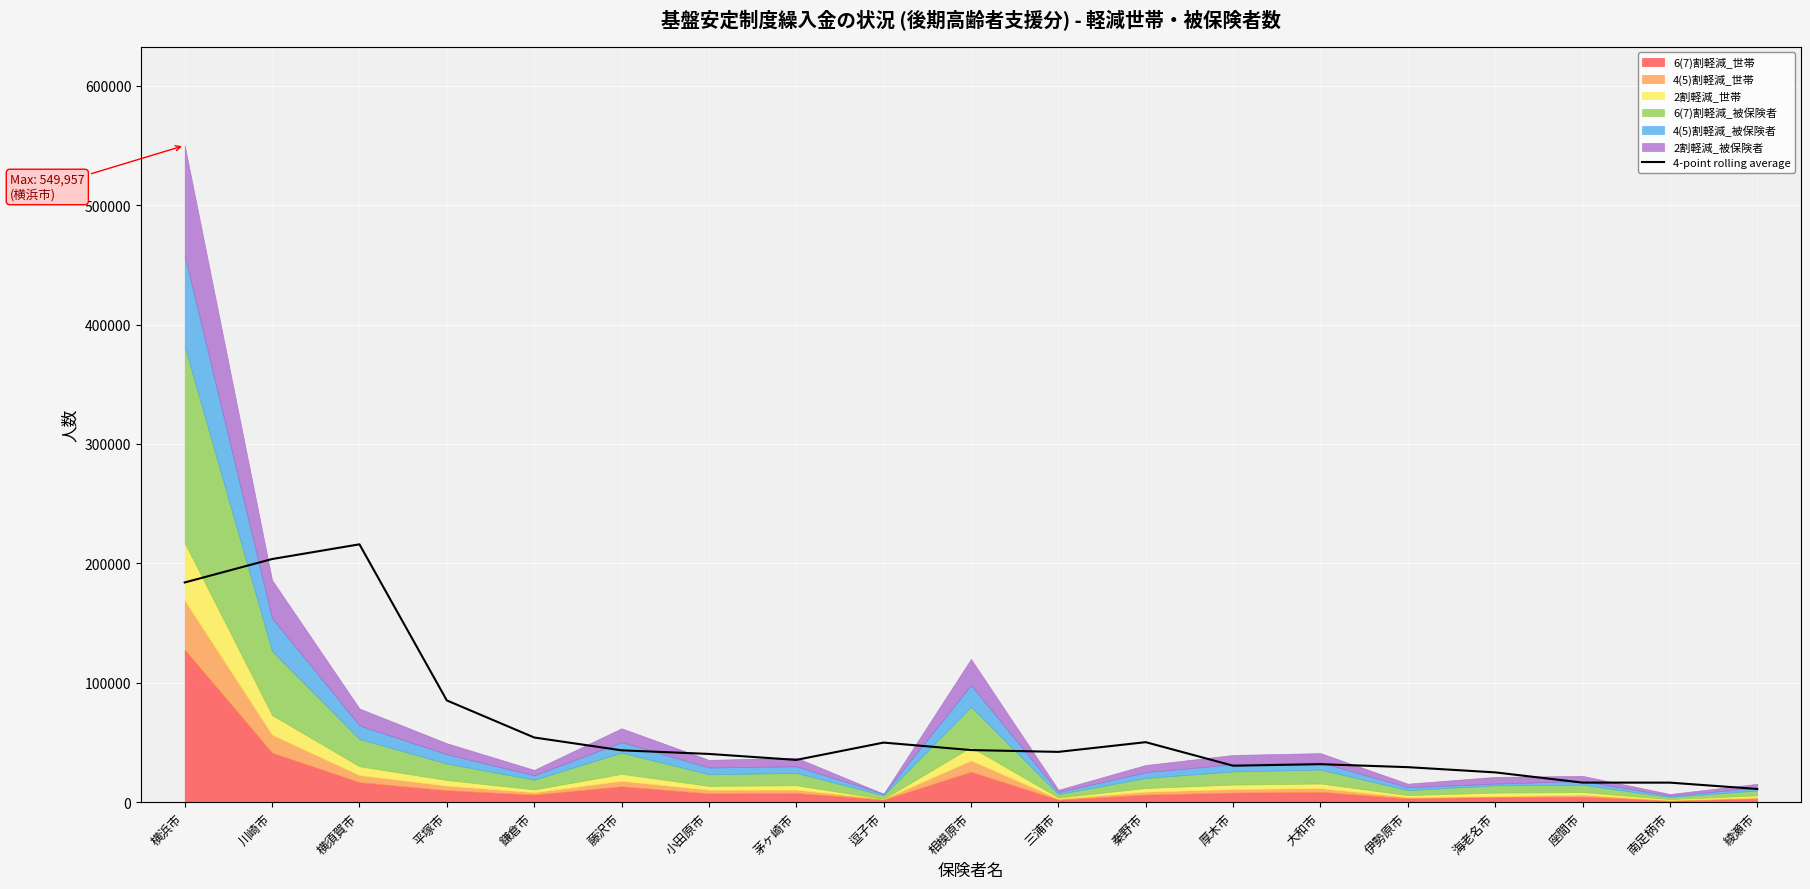

At which category does the chart reach its peak across all series?

横須賀市